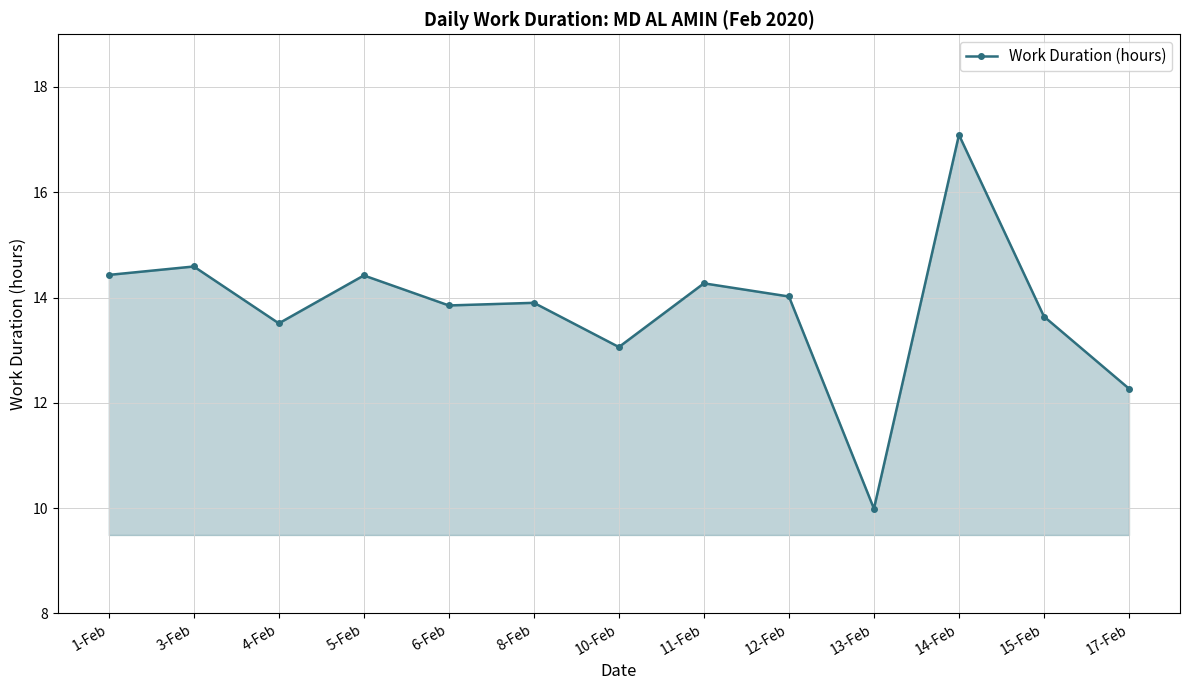

True or false: the data shows 14.6 at 3-Feb.

True